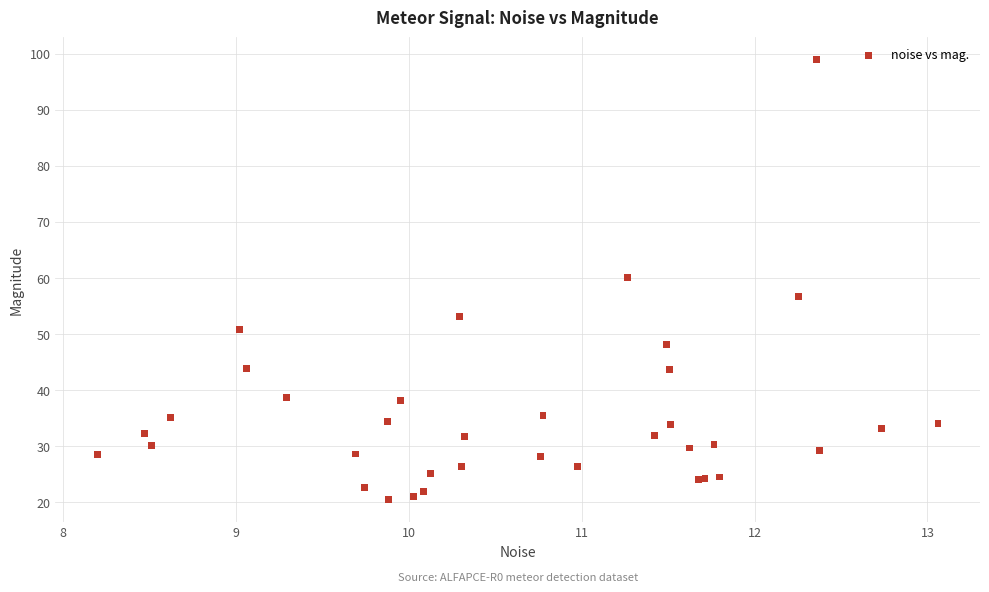

What Y value in the scatter plot is closest to 59?

60.1